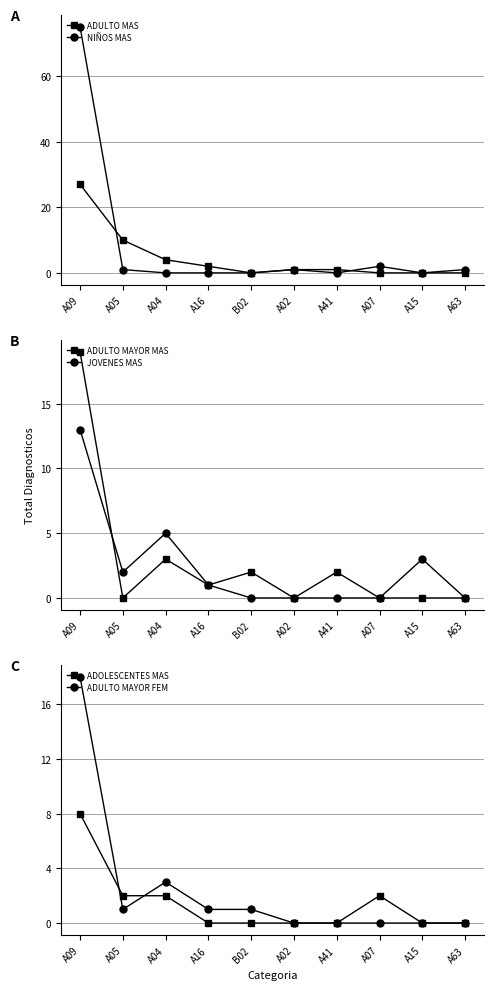

Which series has the largest total across all categories?

NIÑOS MAS